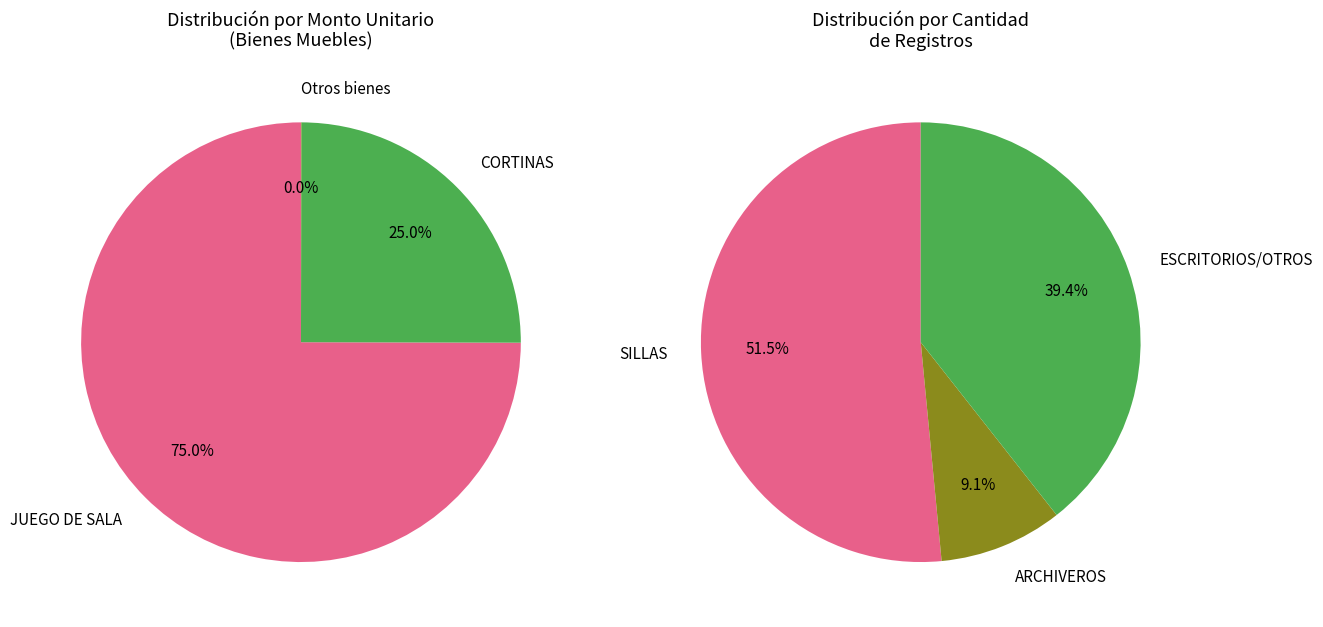

To the nearest percent, what portion does JUEGO DE SALA represent?

75%